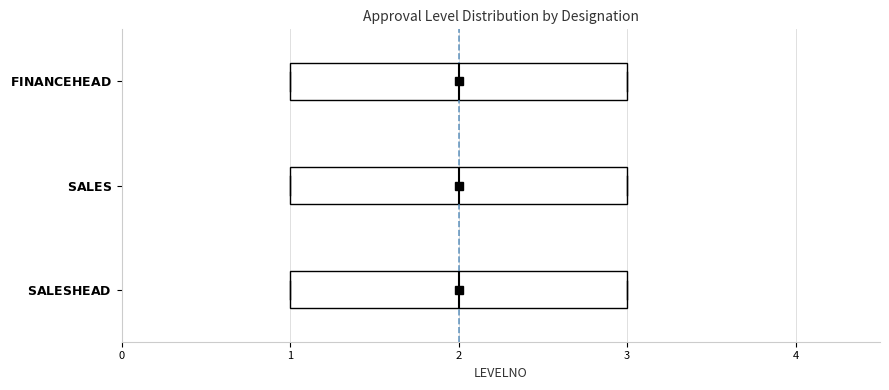

Reading bottom to top, read every box against the x-axis: the position of its median line, the range the box covers, and the ends of its whiskers. The values are not printed on the chart, so give them approximately, as read against the axis.

$\mathbf{SALES HEAD}$: median 2, box 1 to 3, whiskers 1 to 3
$\mathbf{SALES}$: median 2, box 1 to 3, whiskers 1 to 3
$\mathbf{FINANCE HEAD}$: median 2, box 1 to 3, whiskers 1 to 3